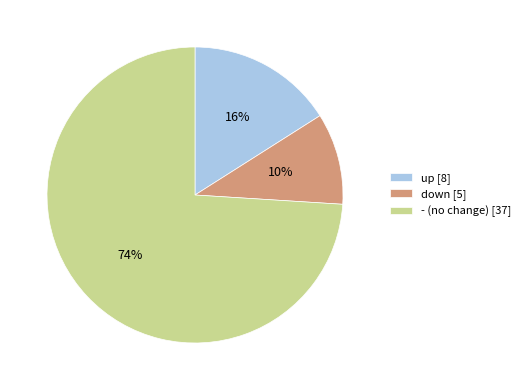

Is it true that up is 16% of the pie?

True